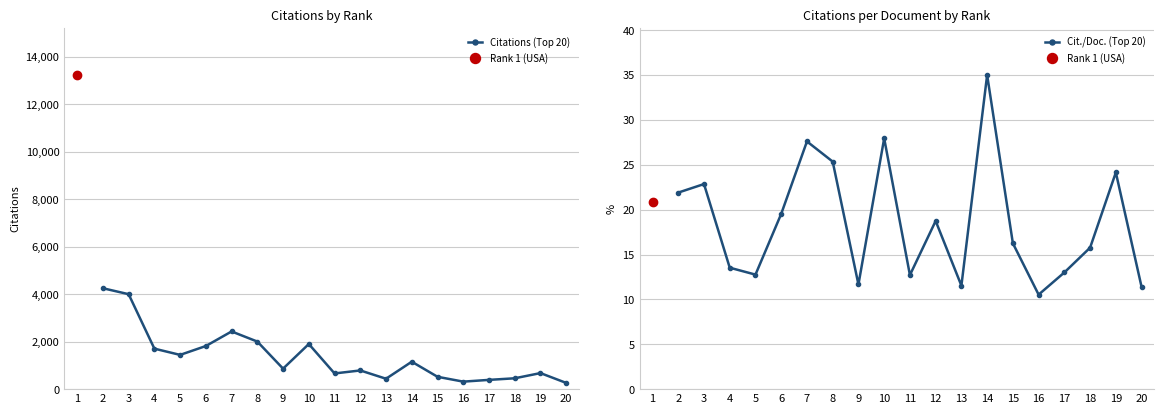

Does the chart have visible grid lines?

Yes